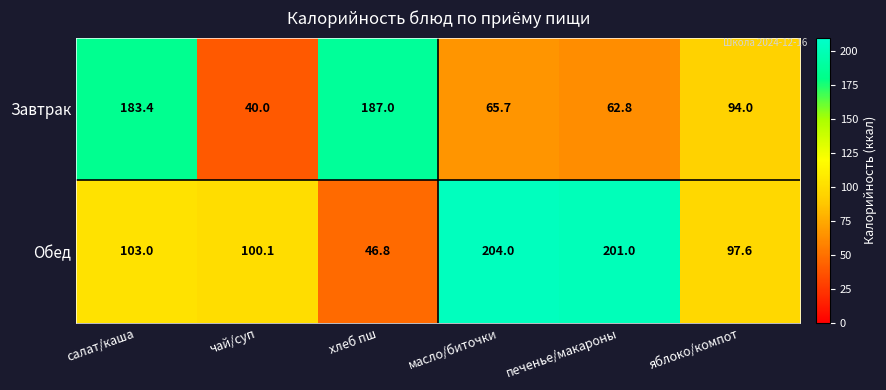

Read the Обед value at яблоко/компот.

97.6